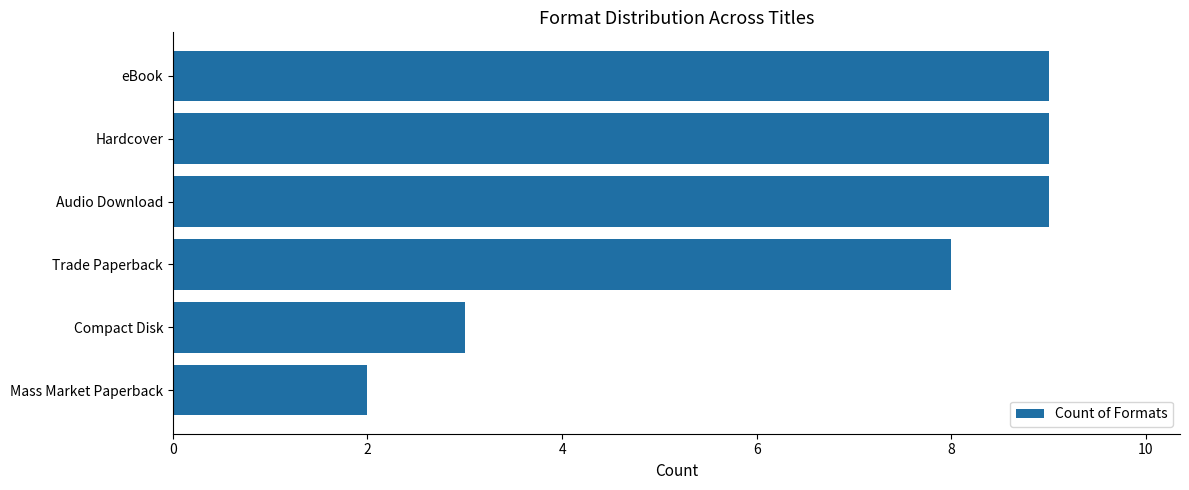

How many distinct data groups are displayed?

1